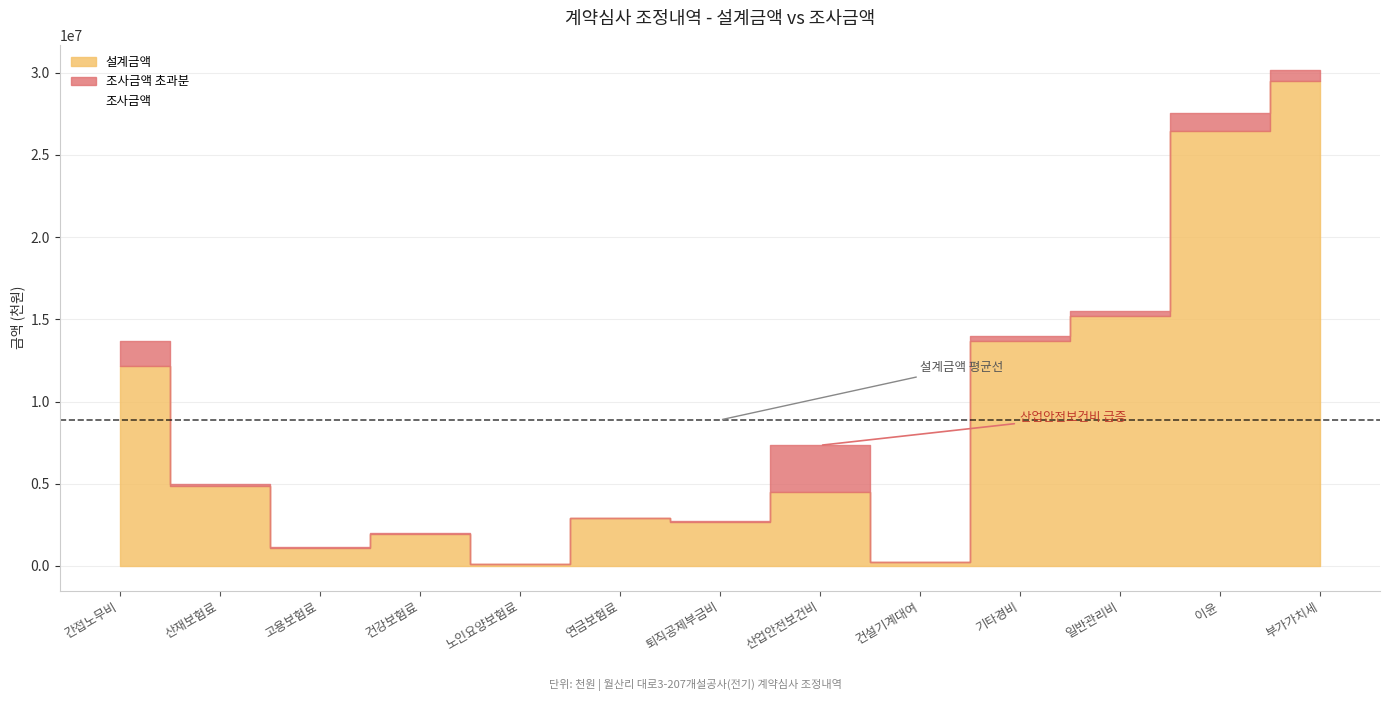

At which category does 조사금액 reach its first local valley?

고용보험료